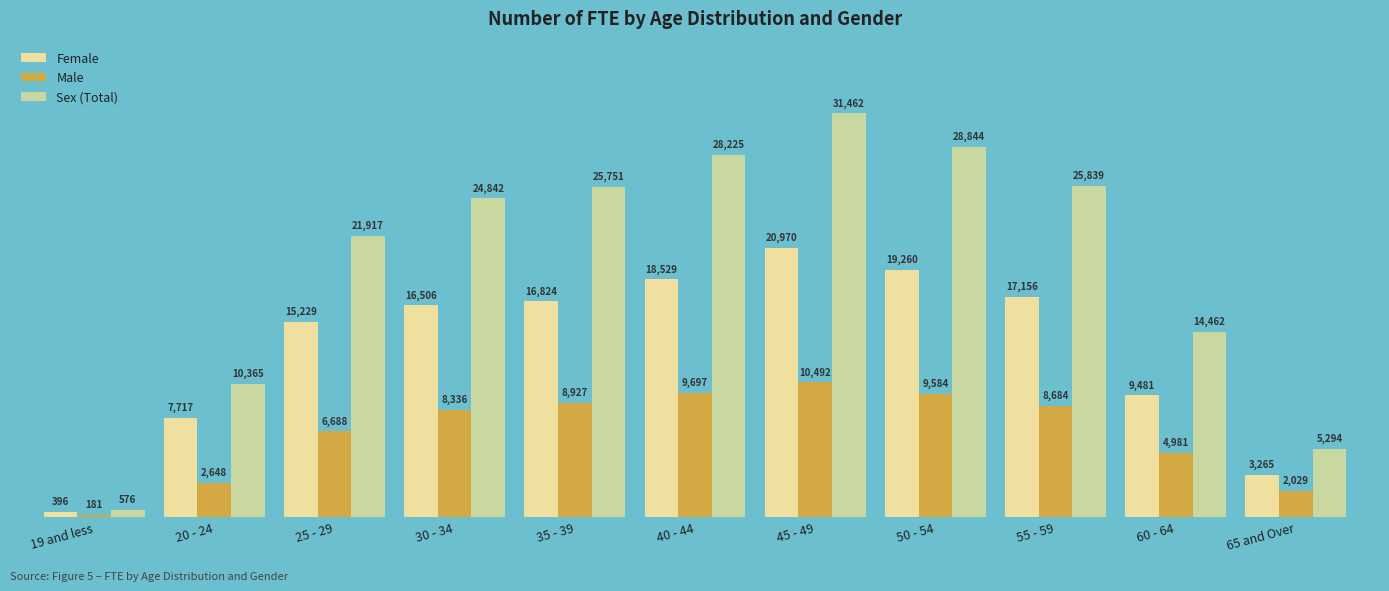

What is the value of the Male bar at the 5th from the left?

8926.7